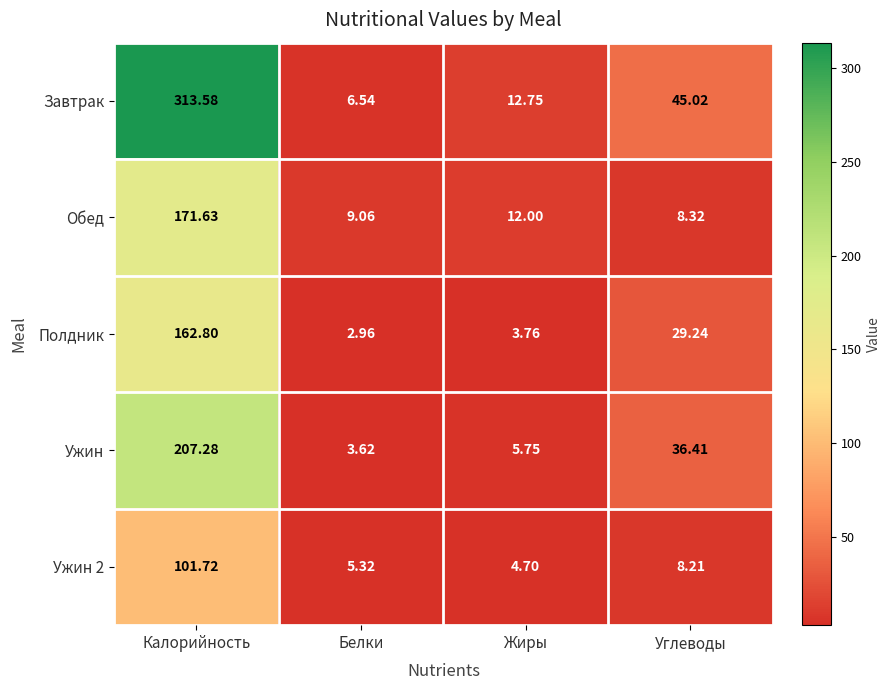

Between Белки and Жиры, which series saw the biggest shift?

Завтрак